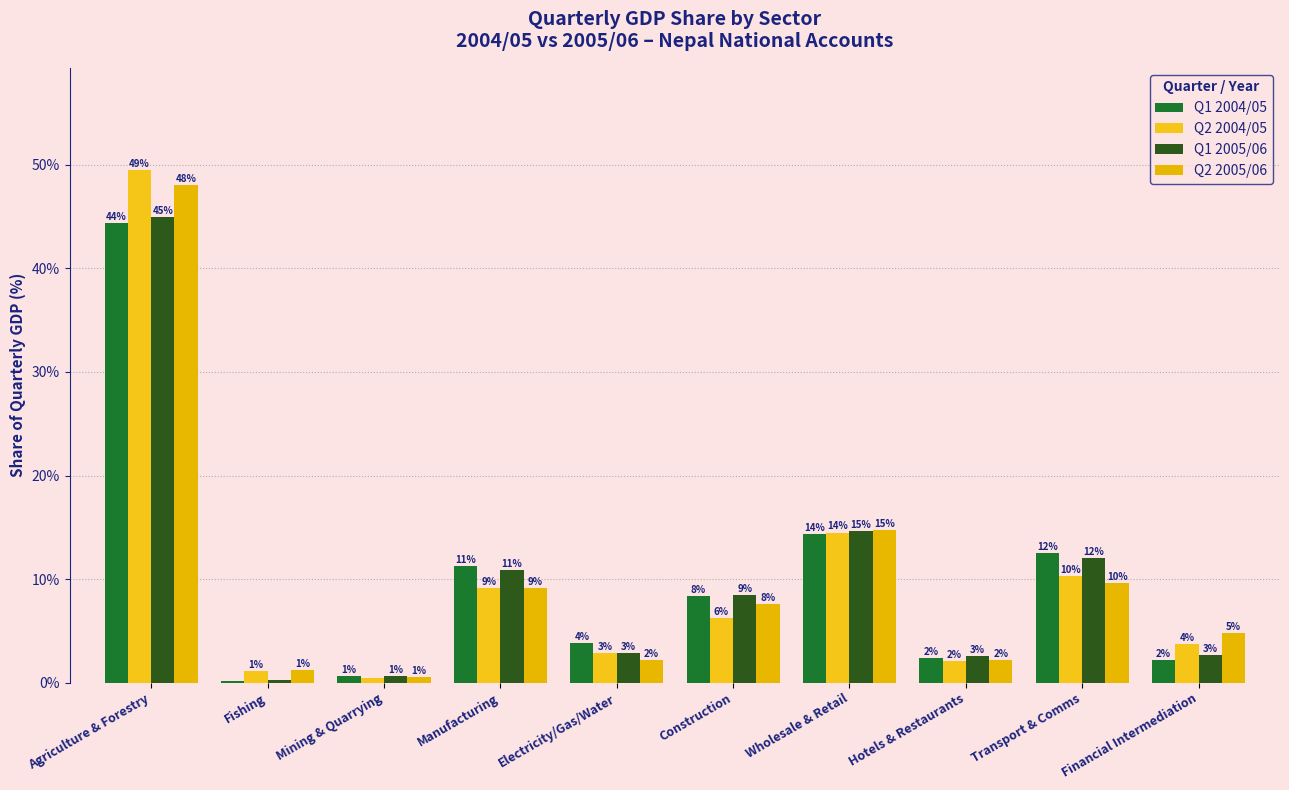

What position from the right is Transport & Comms?

2